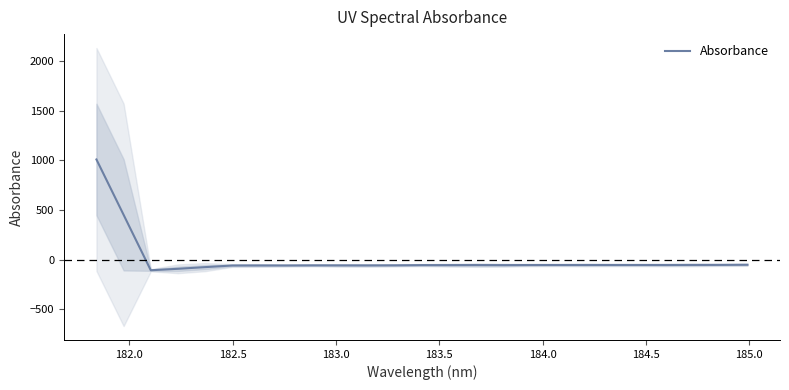

What is the greatest value displayed?

1008.3